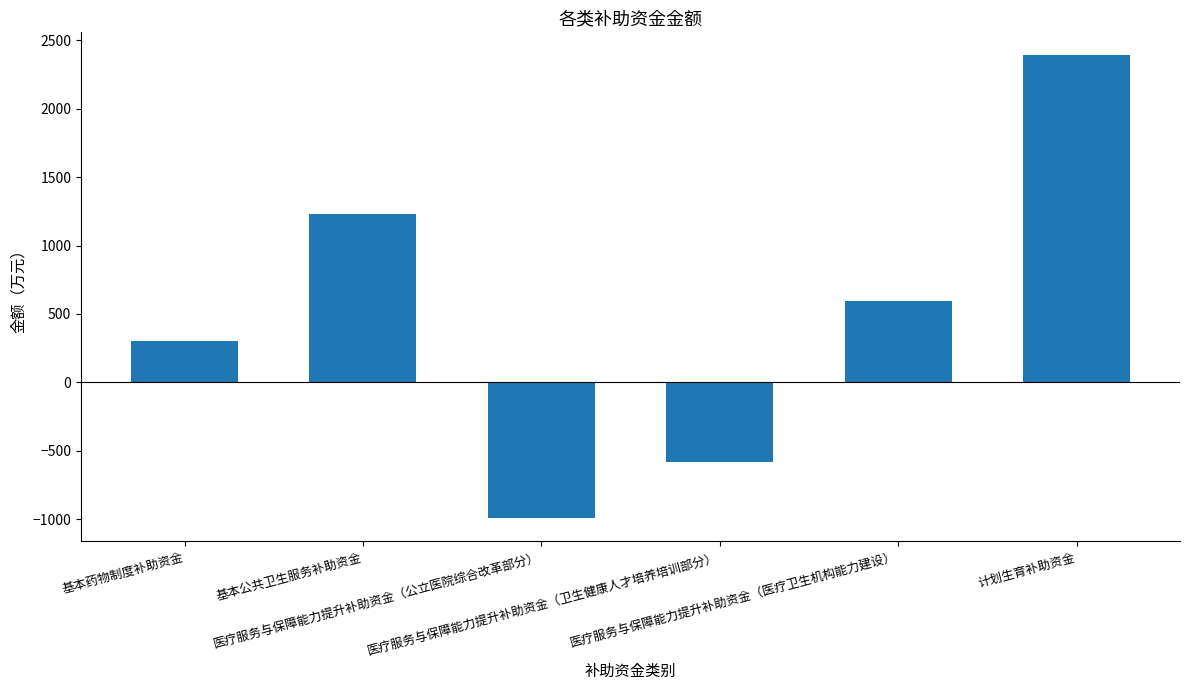

Is it true that the value at 医疗服务与保障能力提升补助资金（医疗卫生机构能力建设） is 228?

False